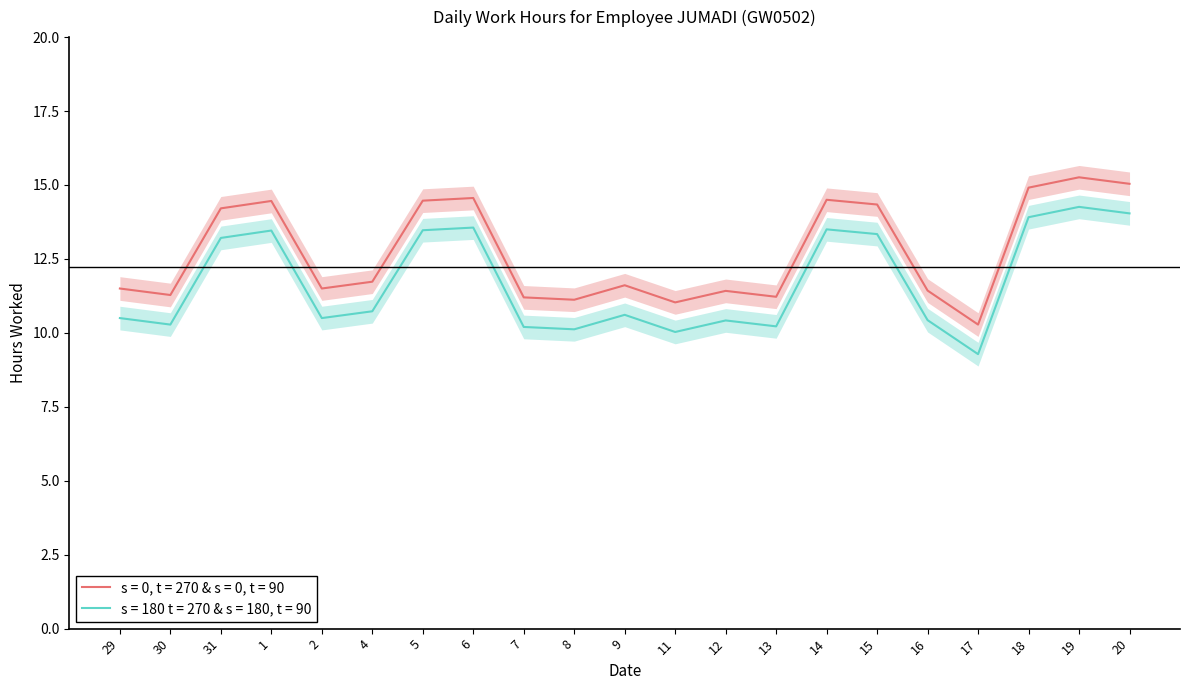

Which series changed the most between 8 and 11?

Work Hours (s=0)